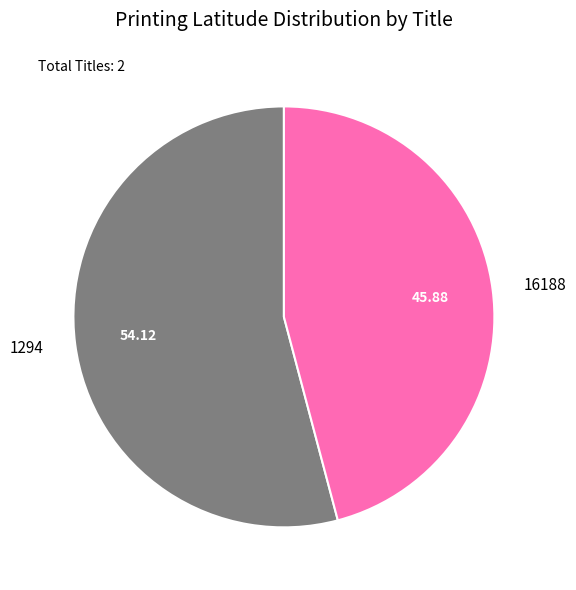

Rank the categories by value from highest to lowest.

1294, 16188